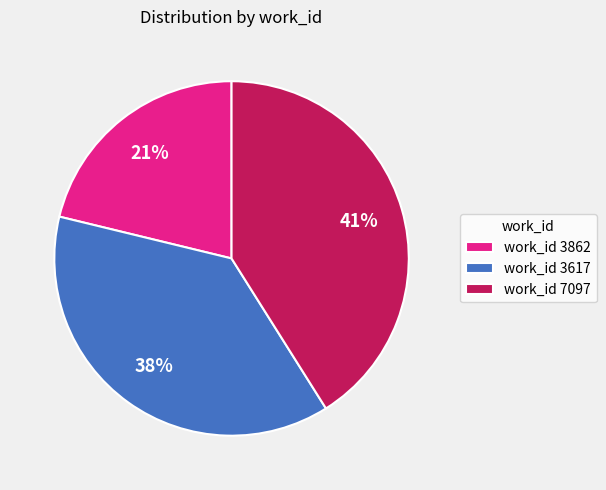

What is the ratio of the value at work_id 7097 to the value at work_id 3617?

1.1